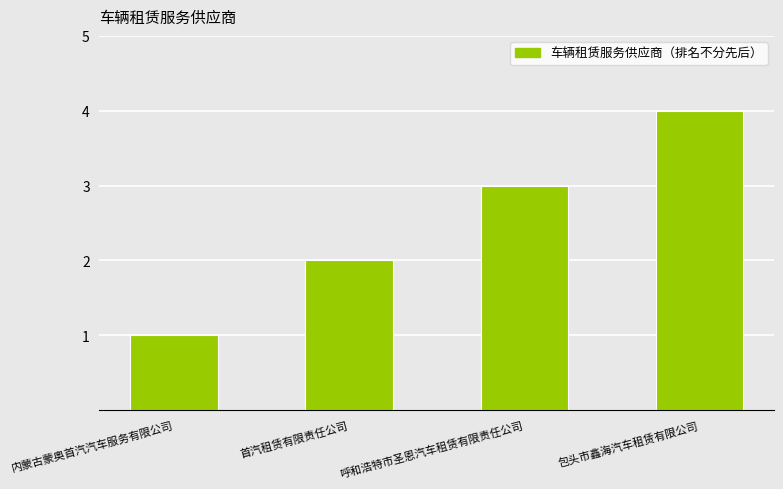

What is the change in value from 内蒙古蒙奥首汽汽车服务有限公司 to 呼和浩特市圣恩汽车租赁有限责任公司?

+2